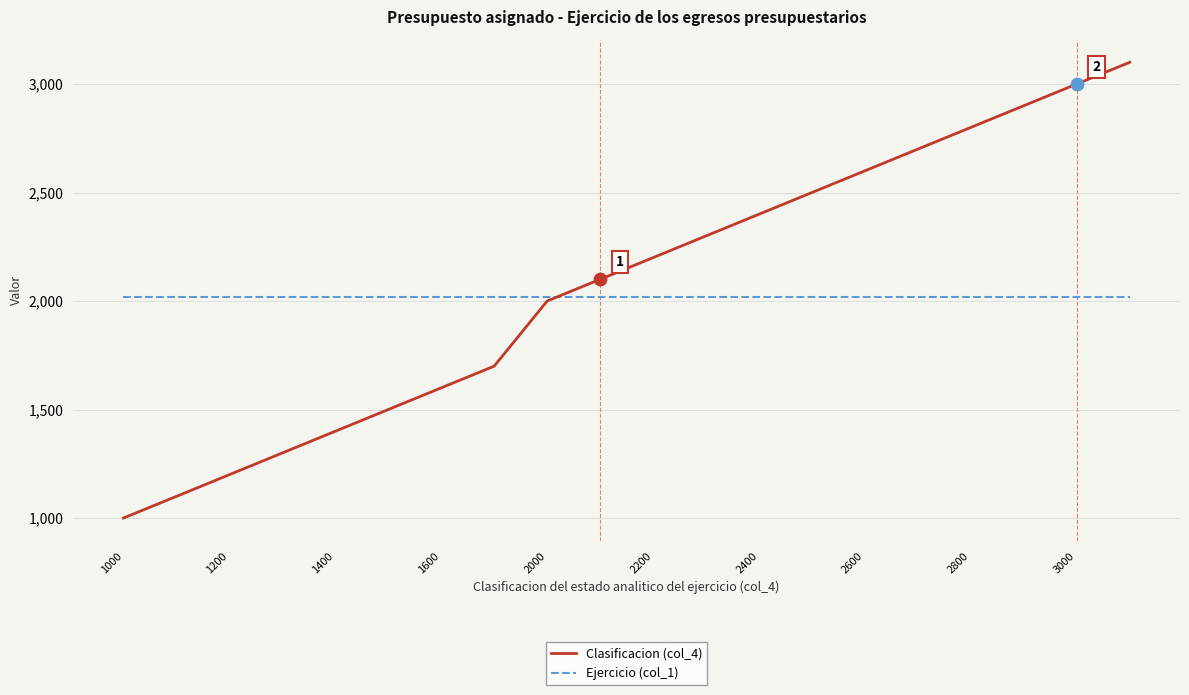

What is the lowest value of the Ejercicio (col_1) series?

2018